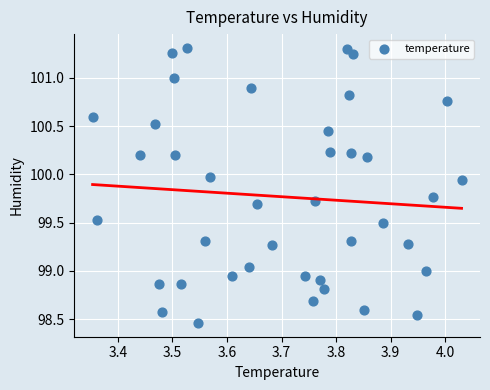

What is the range of Y values (max minus min)?

2.8